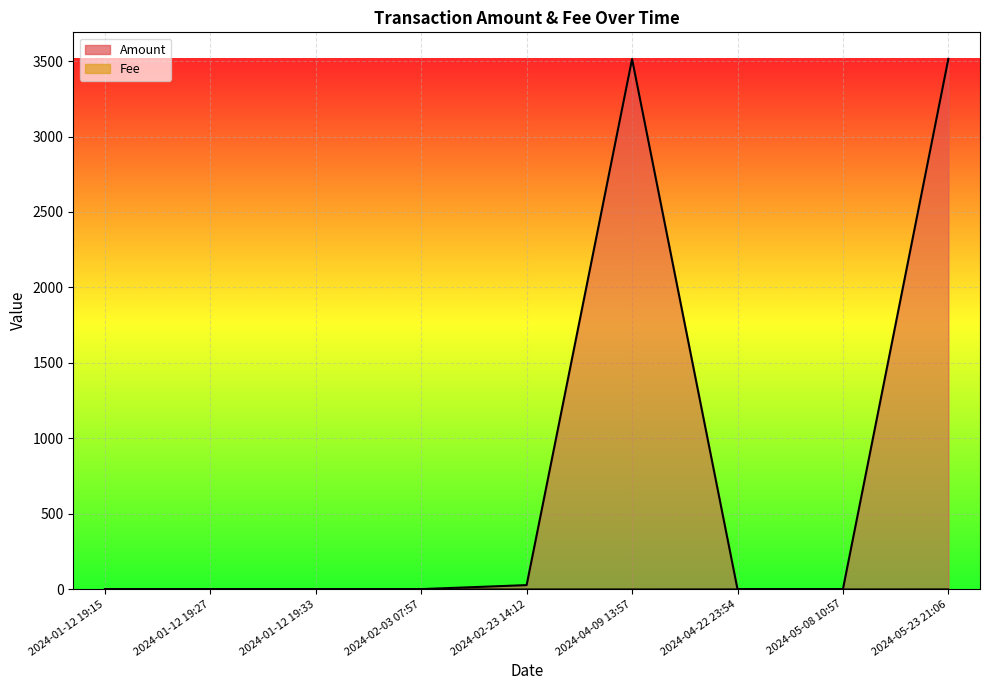

Which series has the largest total across all categories?

Amount